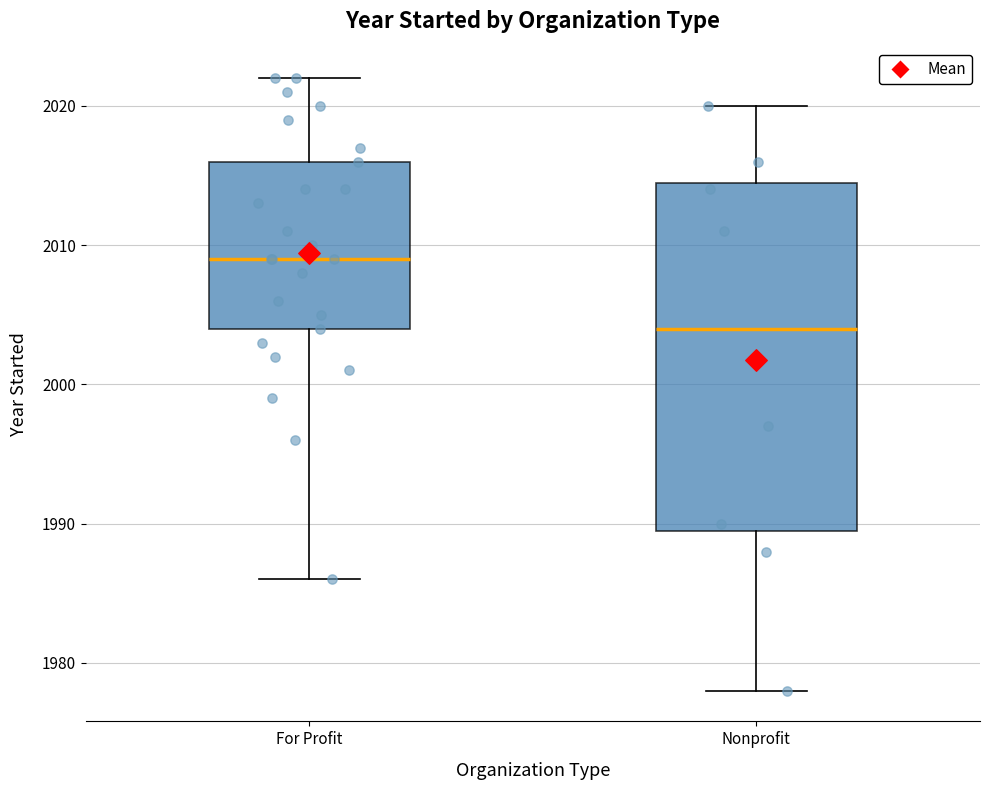

Reading left to right, read every box against the y-axis: the position of its median line, the range the box covers, and the ends of its whiskers. The values are not printed on the chart, so give them approximately, as read against the axis.

For Profit: median 2009, box 2004 to 2016, whiskers 1986 to 2022
Nonprofit: median 2004, box 1990 to 2015, whiskers 1978 to 2020